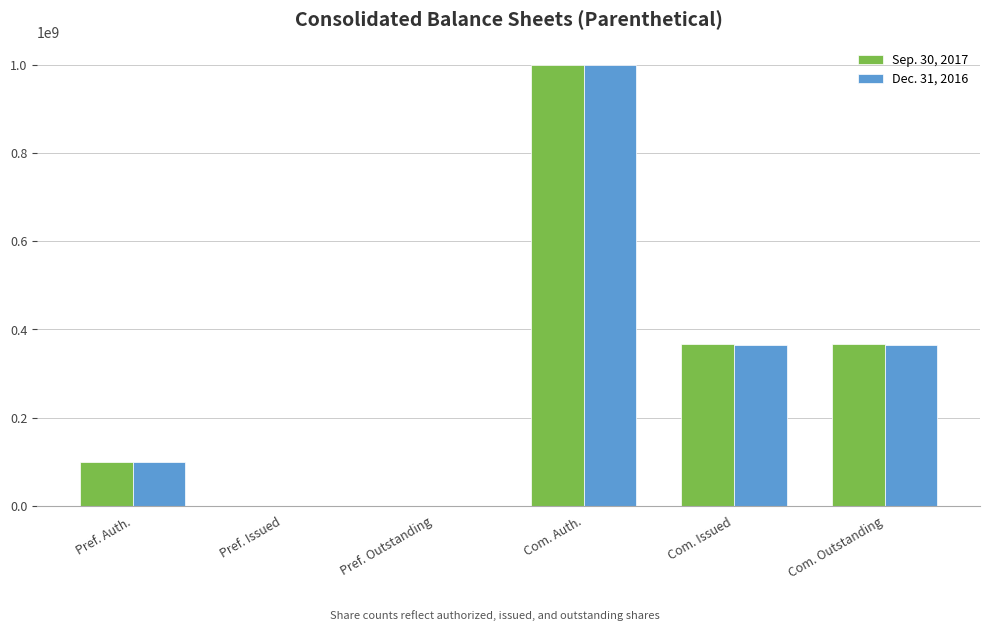

At which category is the sum across all series the highest?

Com. Auth.